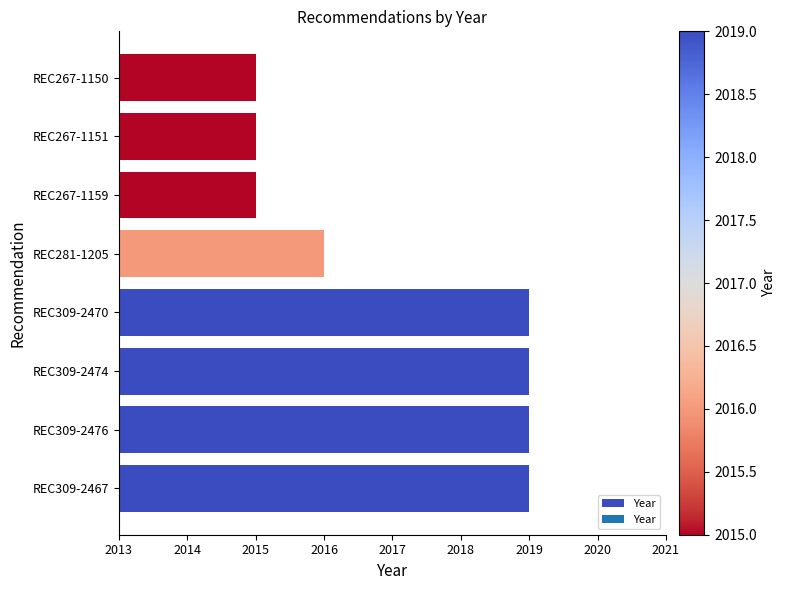

What is the difference between the maximum and minimum values?

4